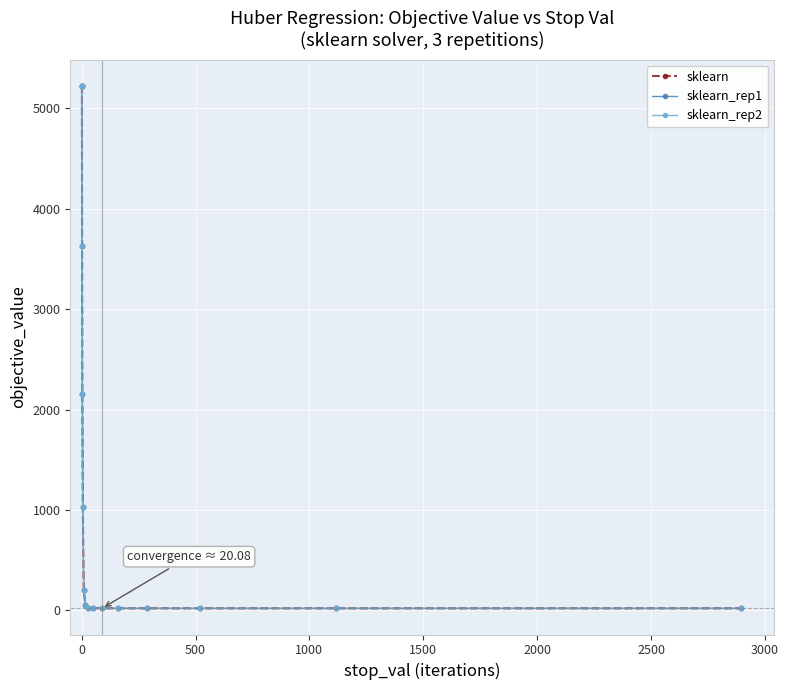

What is the sum of all sklearn_rep2 values?

17699.9